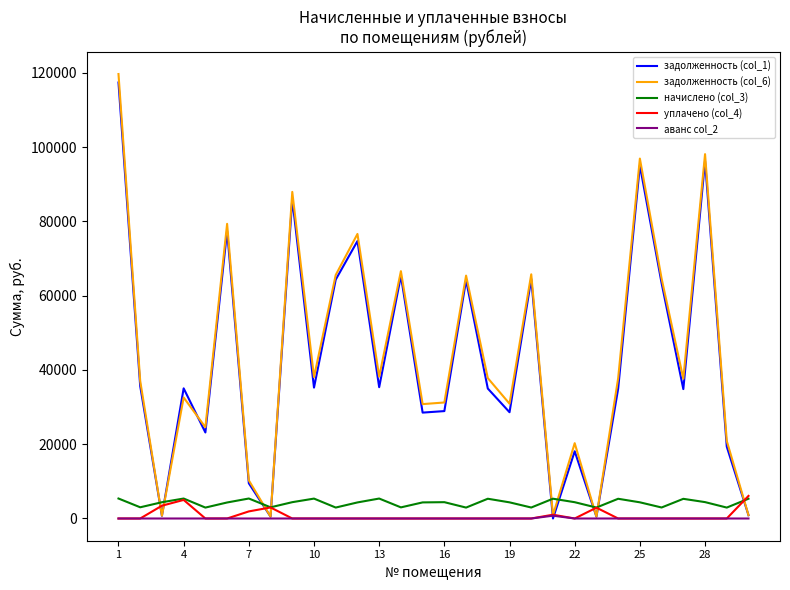

What are all the series names shown in the legend?

задолженность (col_1), задолженность (col_6), начислено (col_3), уплачено (col_4), аванс col_2